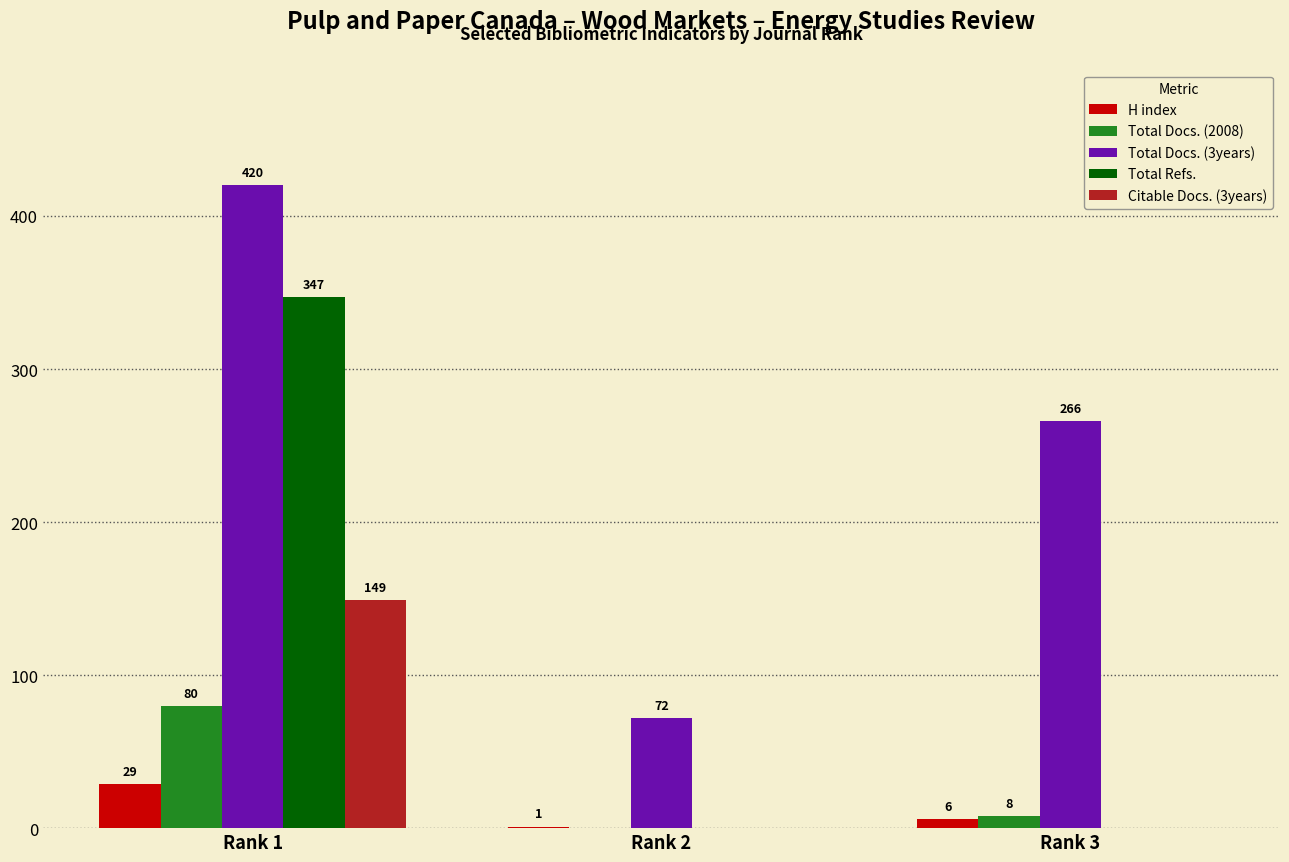

Reading left to right, transcribe all the data shown in this chart.

H index: Rank 1=29	Rank 2=1	Rank 3=6
Total Docs. (2008): Rank 1=80	Rank 2=0	Rank 3=8
Total Docs. (3years): Rank 1=420	Rank 2=72	Rank 3=266
Total Refs.: Rank 1=347	Rank 2=0	Rank 3=0
Citable Docs. (3years): Rank 1=149	Rank 2=0	Rank 3=0